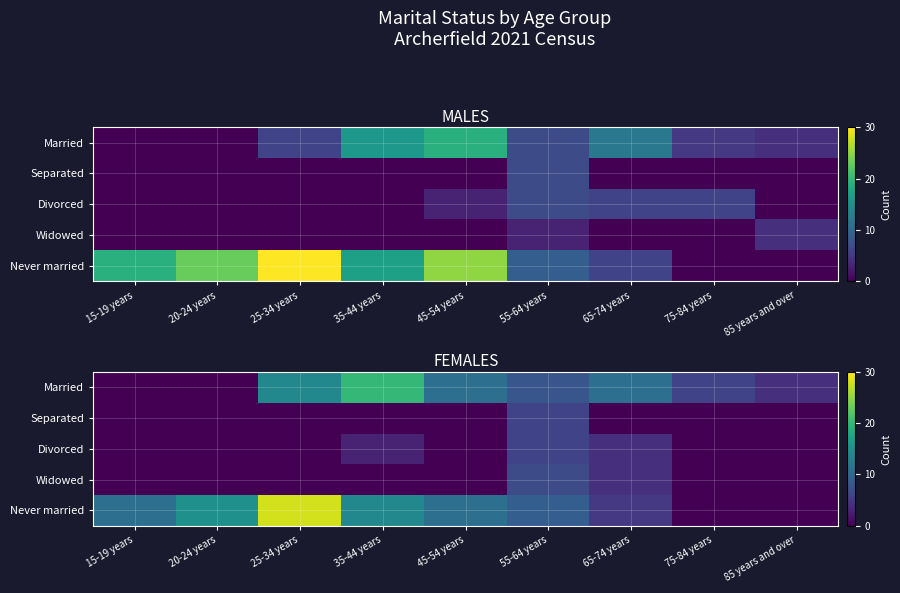

What is the difference between the maximum and minimum values in the Widowed series?

7